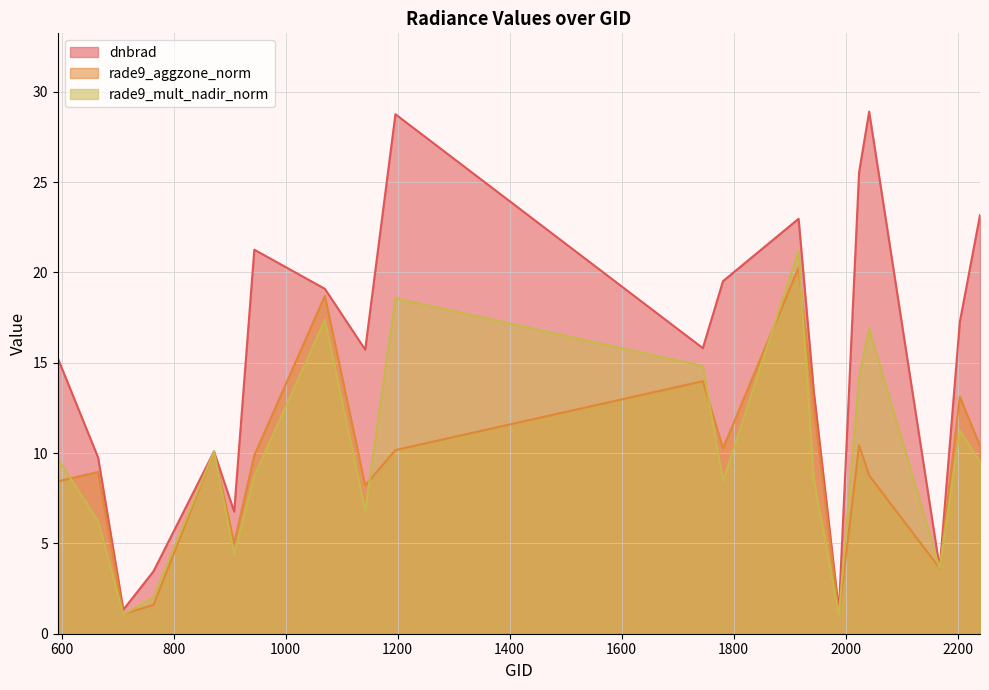

What is the value of the dnbrad point at the 14th from the left?

13.5